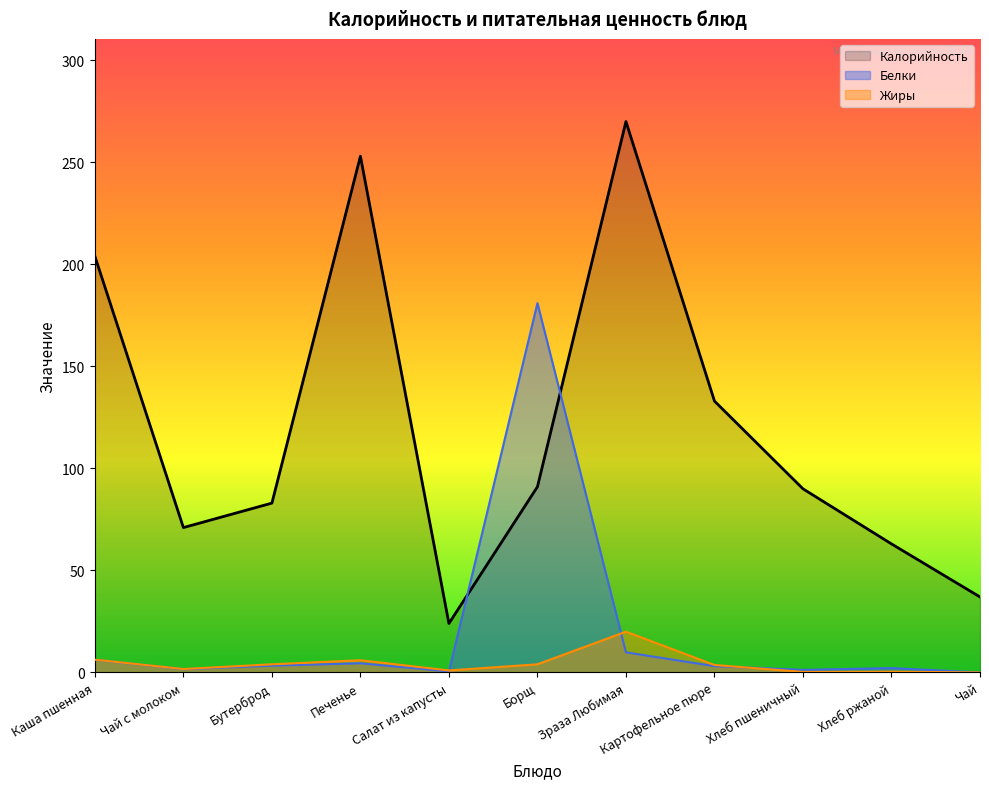

Reading right to left, what are all the values shown in this chart?

Калорийность: Чай=37.0	Хлеб ржаной=63.0	Хлеб пшеничный=90.0	Картофельное пюре=133.0	Зраза Любимая=270.0	Борщ=91.0	Салат из капусты=24.0	Печенье=253.0	Бутерброд=83.0	Чай с молоком=71.0	Каша пшенная=204.0
Белки: Чай=0.0	Хлеб ржаной=2.1	Хлеб пшеничный=1.3	Картофельное пюре=3.1	Зраза Любимая=9.9	Борщ=181.0	Салат из капусты=0.5	Печенье=4.5	Бутерброд=3.3	Чай с молоком=1.6	Каша пшенная=6.2
Жиры: Чай=0.0	Хлеб ржаной=0.4	Хлеб пшеничный=0.3	Картофельное пюре=3.7	Зраза Любимая=20.0	Борщ=4.0	Салат из капусты=1.0	Печенье=6.0	Бутерброд=4.0	Чай с молоком=1.7	Каша пшенная=6.3